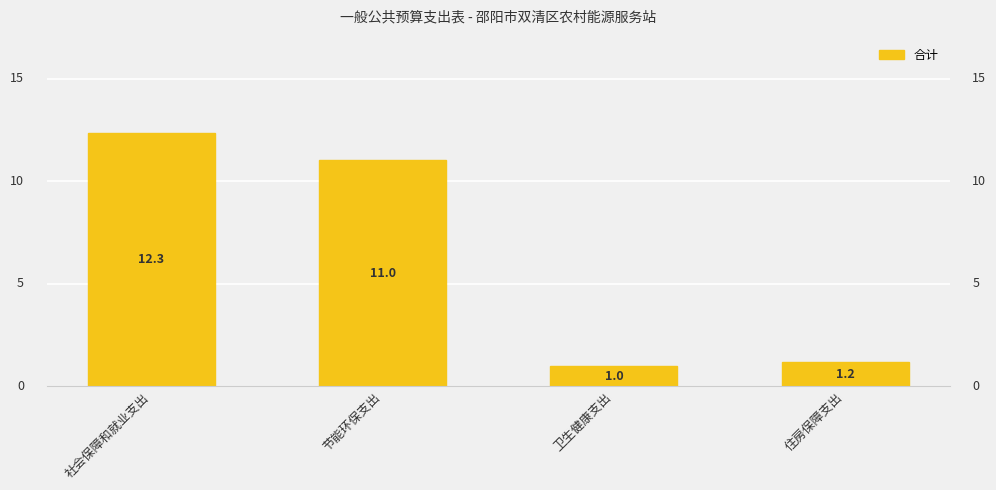

What is the sum of the values at 卫生健康支出 and 社会保障和就业支出?

13.3